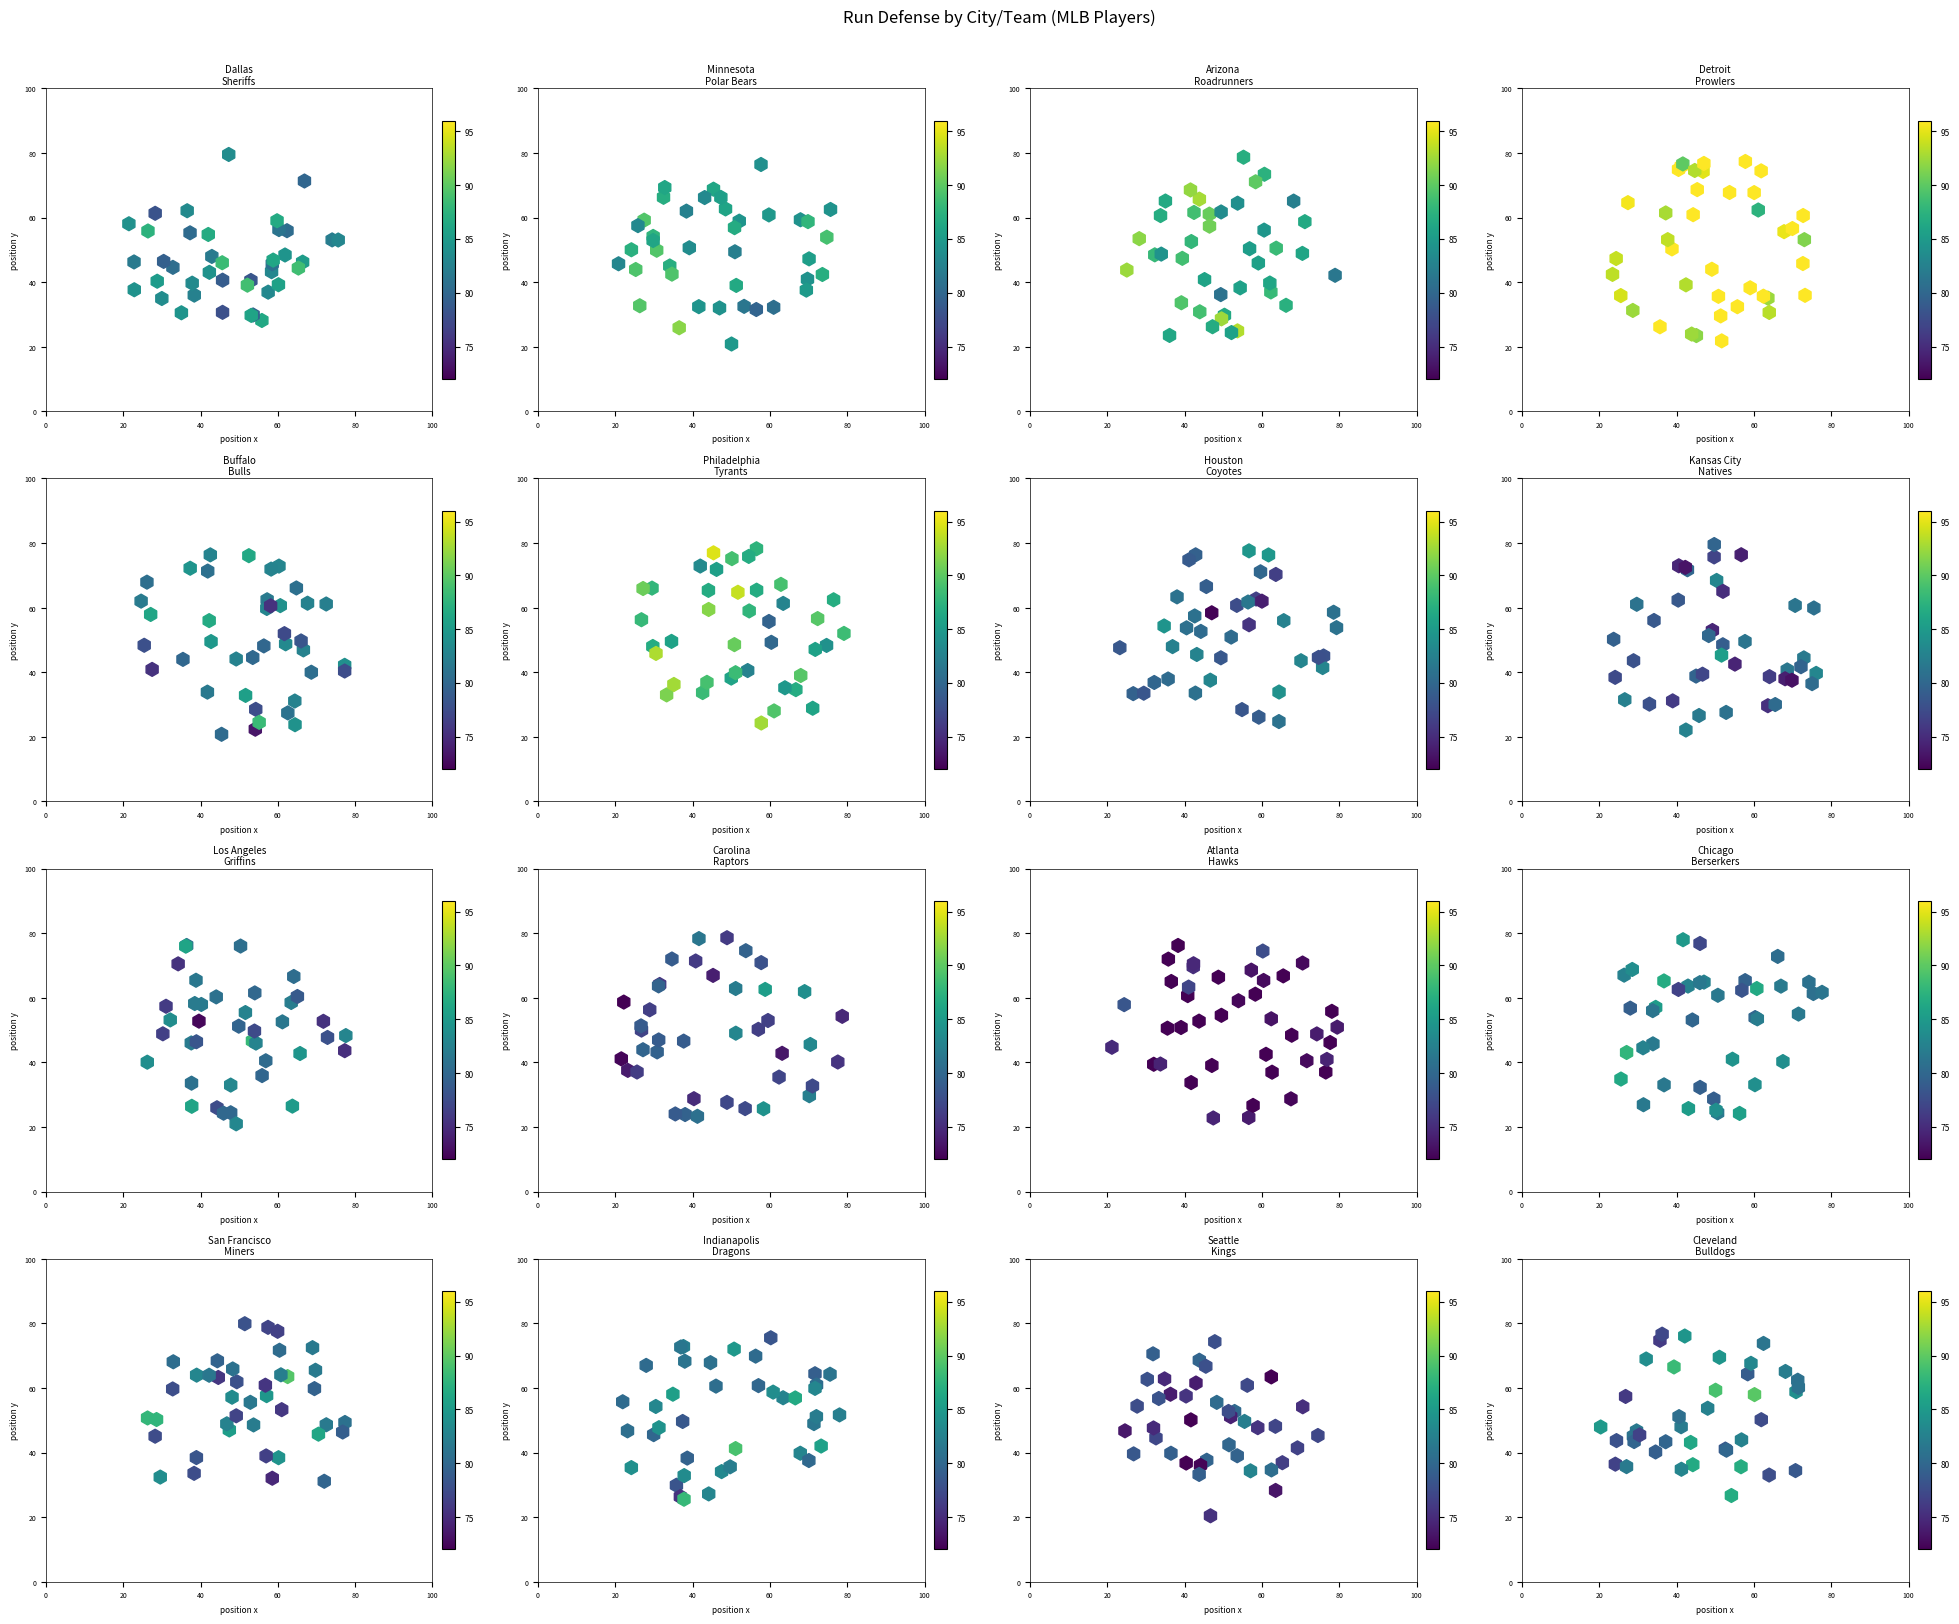

Is it true that Buffalo Bulls equals 36.6 at 22?

False